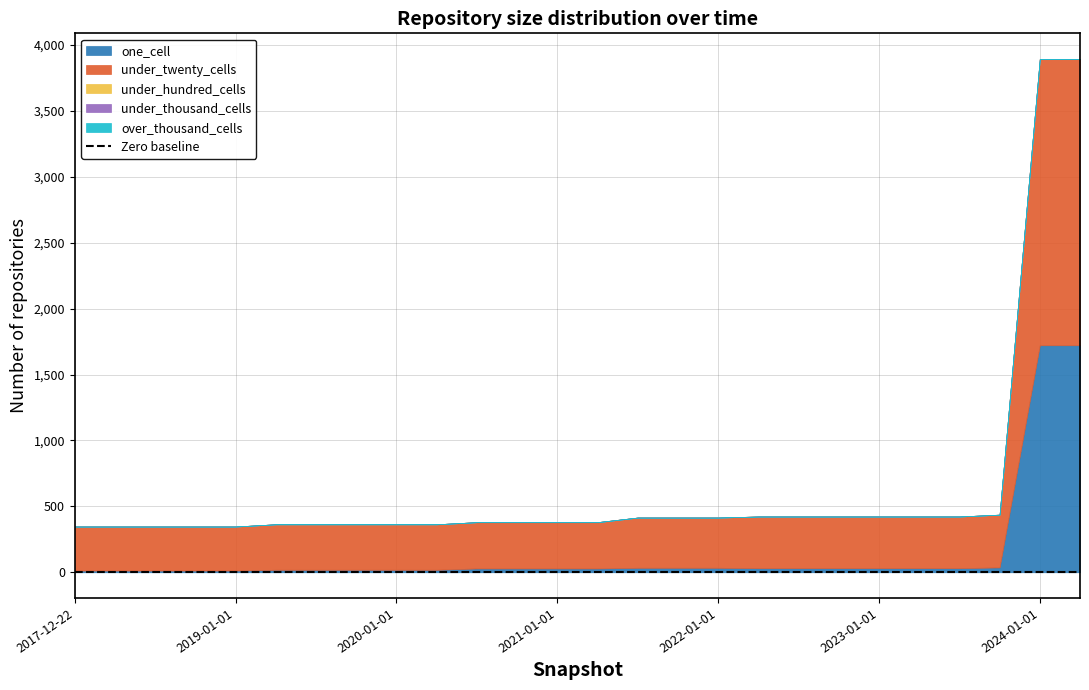

Which label corresponds to the largest value in the chart?

2024-01-01